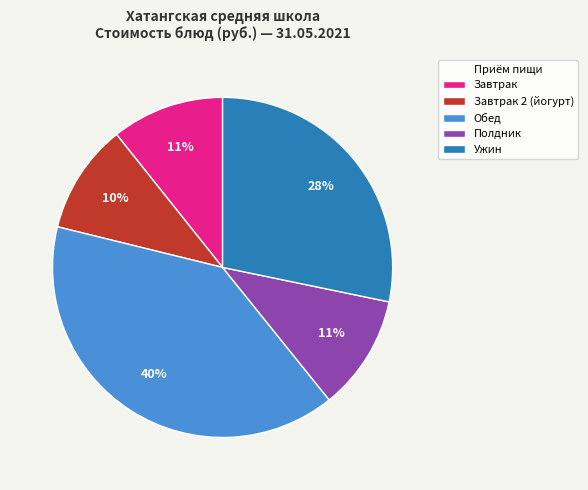

Does any single category account for the majority?

No